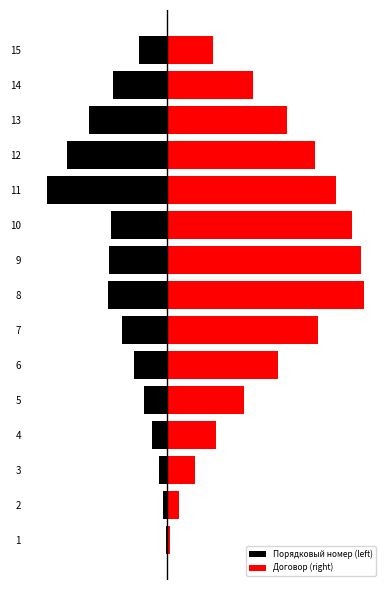

What is the highest value of the Договор (right) series?

8.0